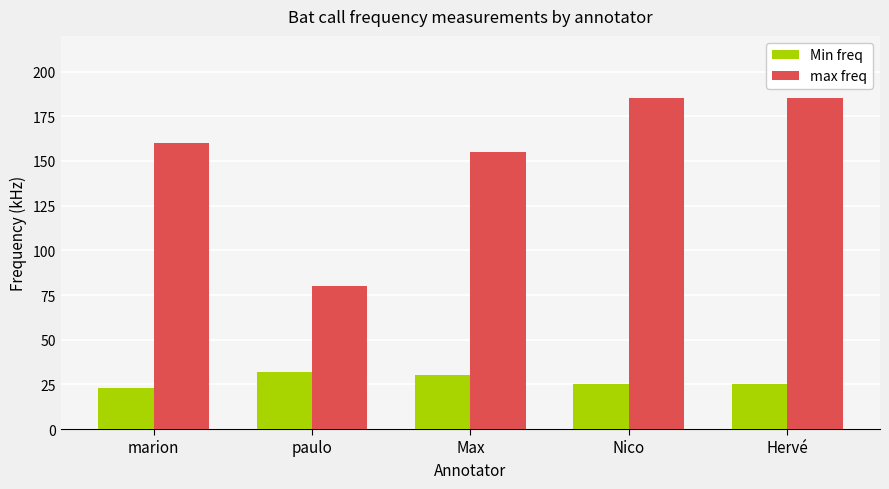

What is the spread (max minus min) of values at marion?

137